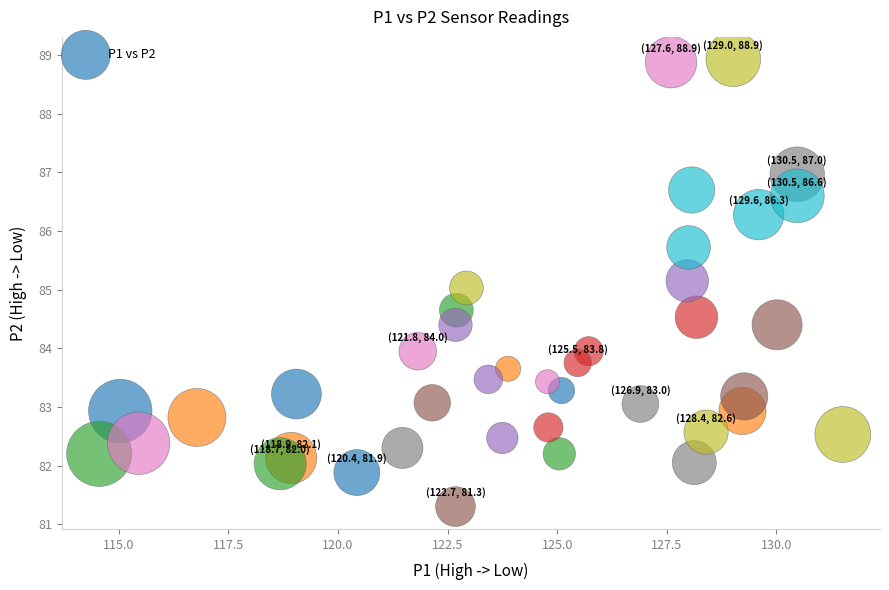

What is the range of Y values (max minus min)?

7.6